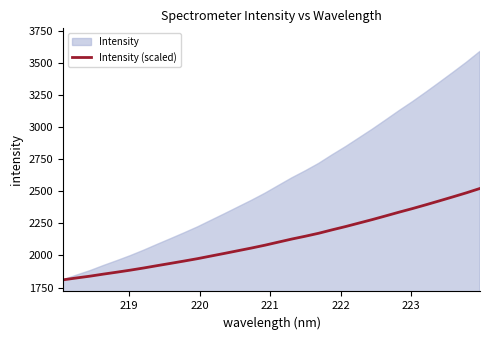

What is the maximum value for Intensity (scaled)?

2521.3